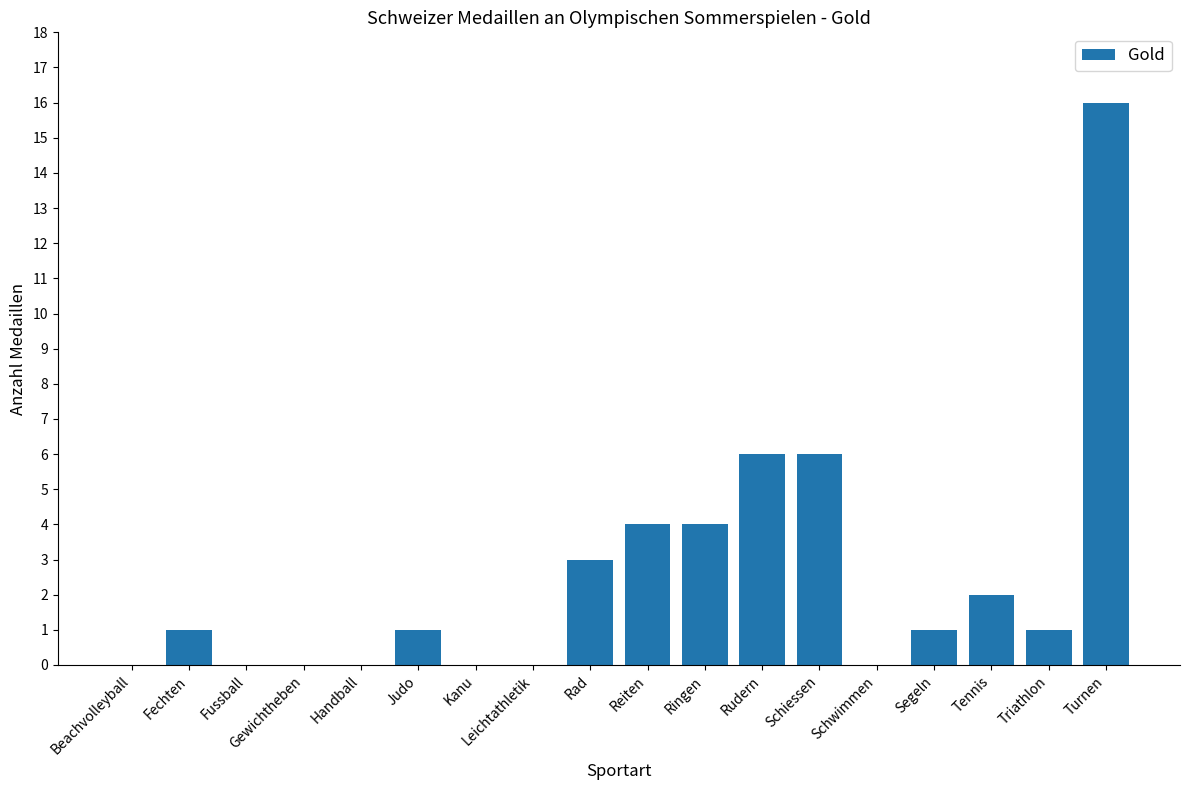

What is the sum of all values?

45